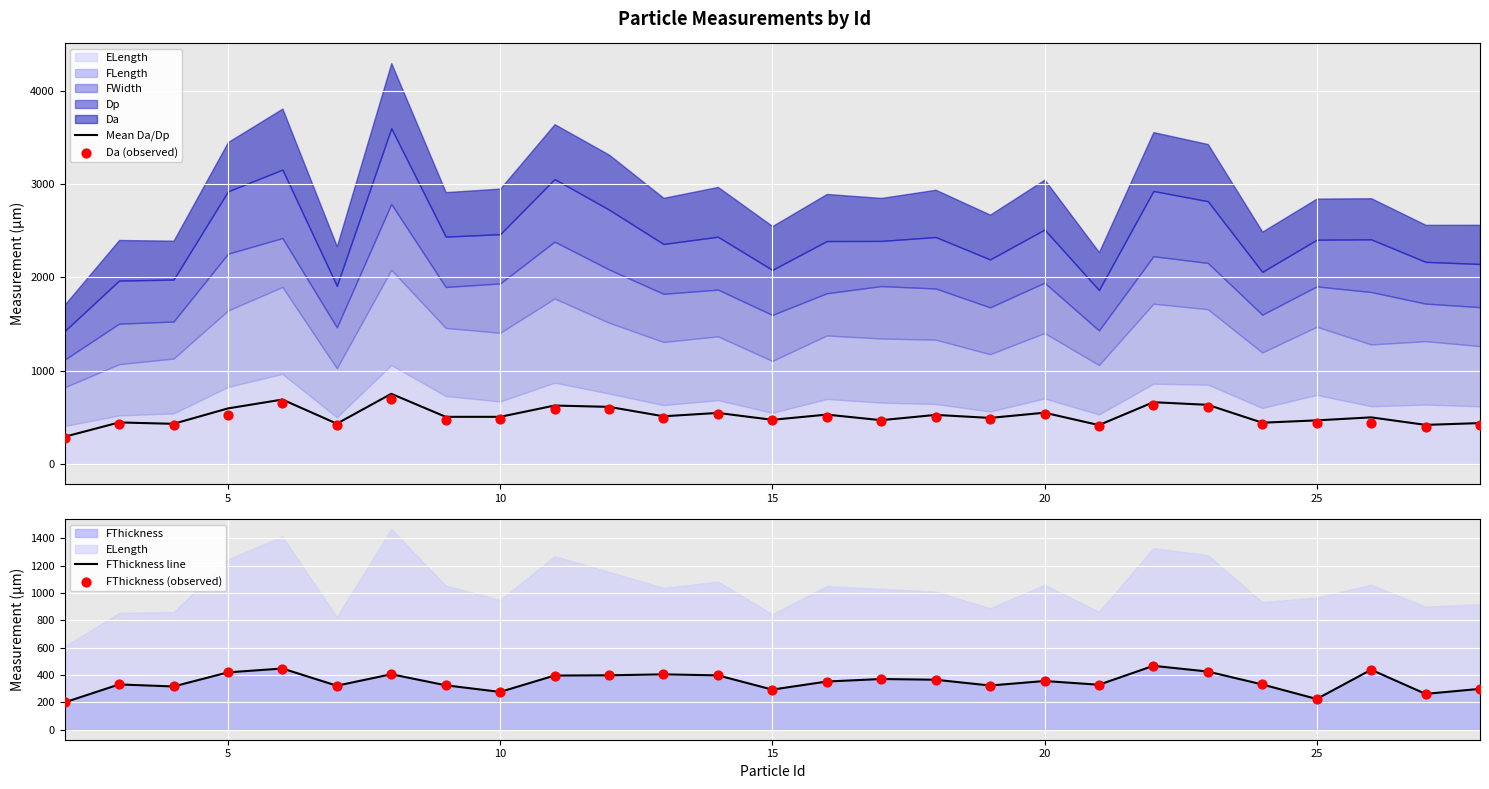

What is the lowest value of the Mean Da/Dp series?

294.6